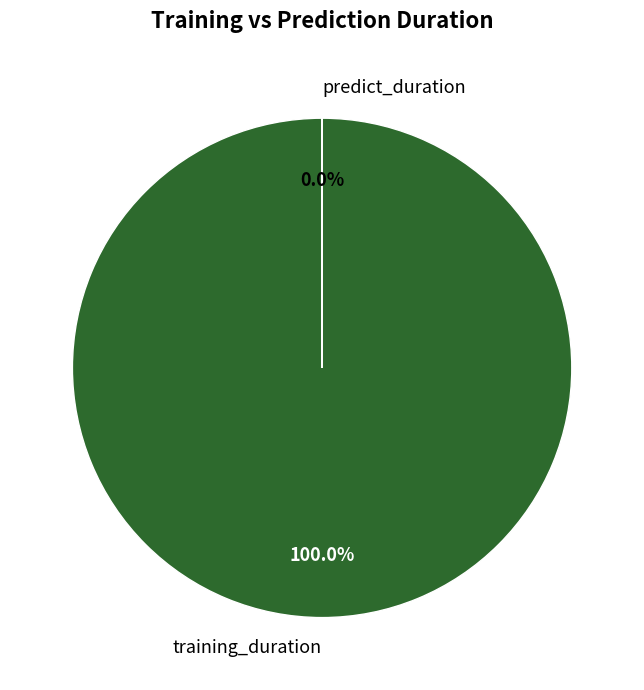

What is the smallest slice in the pie chart?

predict_duration